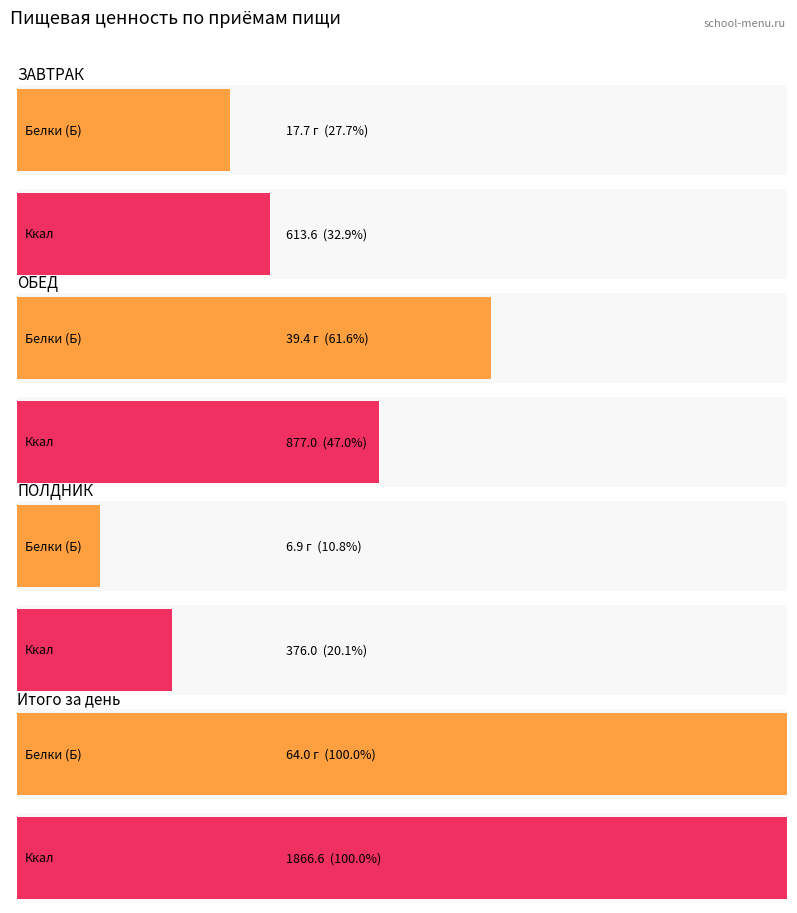

Are the bars grouped side by side (vs. stacked)?

Yes